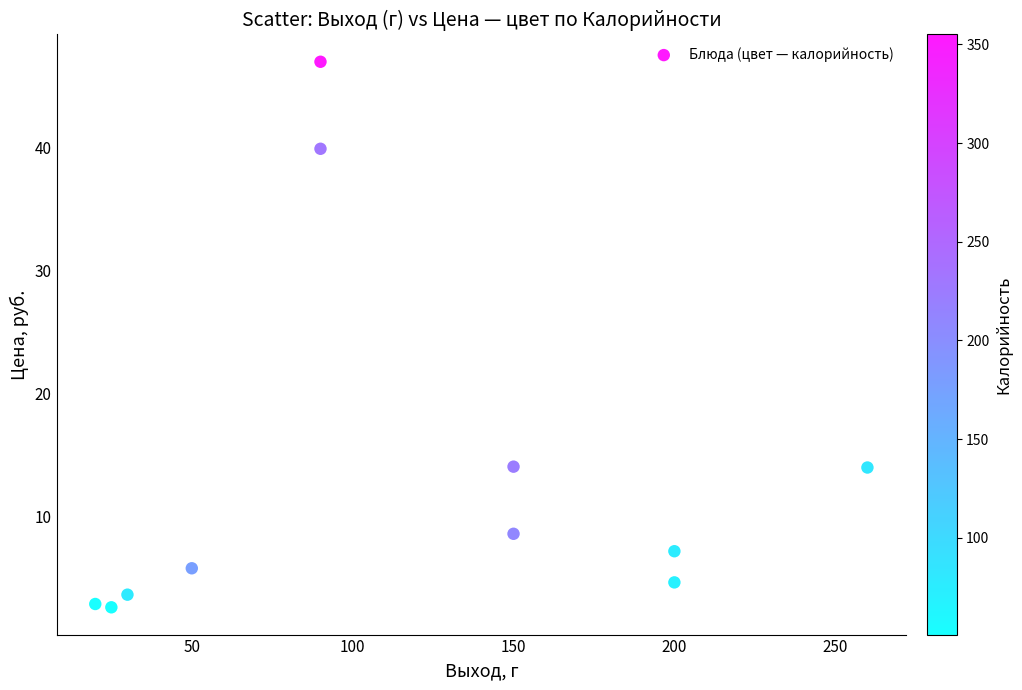

What is the average X value?

115.0